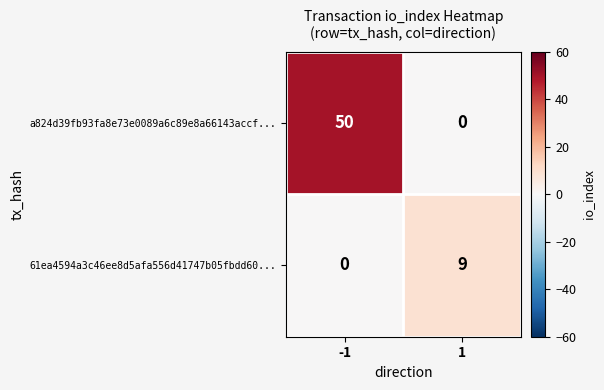

List the series in order of their overall mean, highest first.

a824d39fb93fa8e73e0089a6c89e8a66143accf..., 61ea4594a3c46ee8d5afa556d41747b05fbdd60...